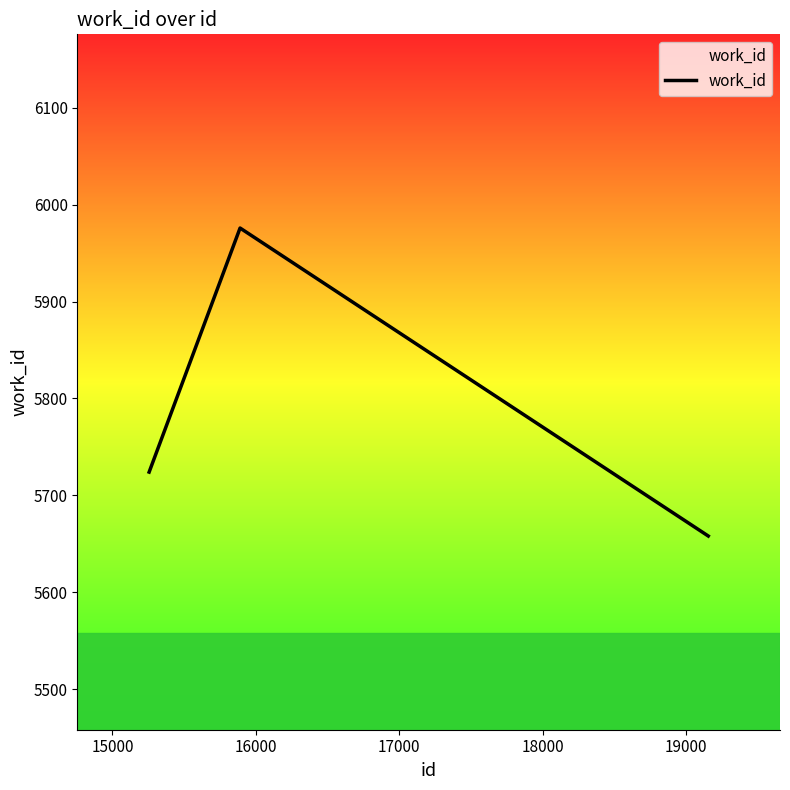

Count the values in the range 5658 to 5976.

3